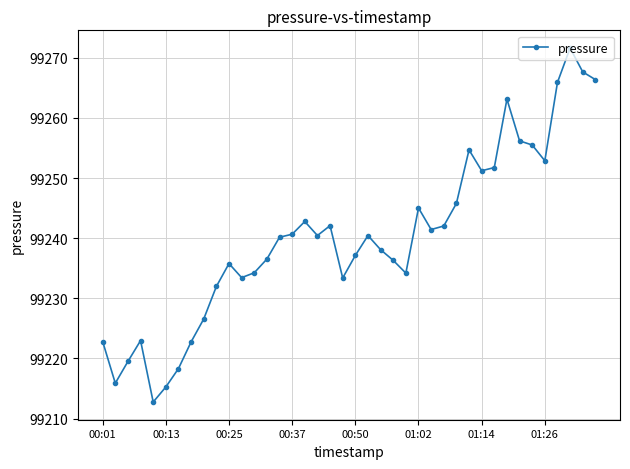

What is the sum of all values?

3969605.6